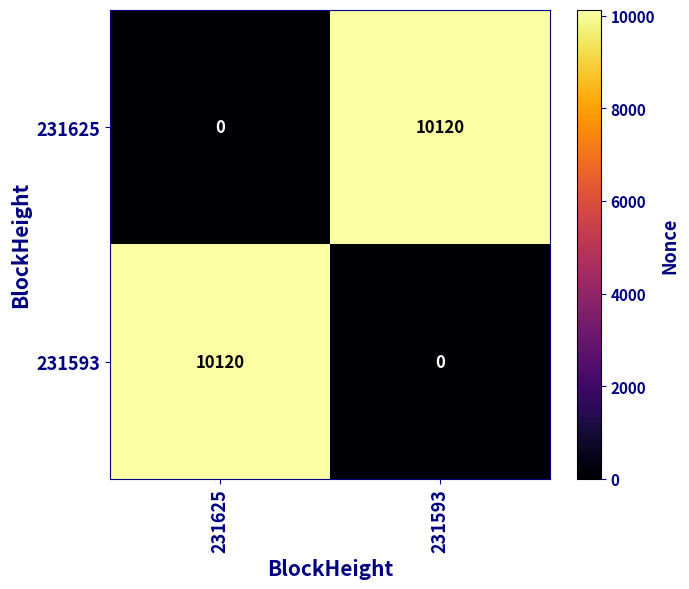

Is it true that 231593 equals 16537 at 231625?

False